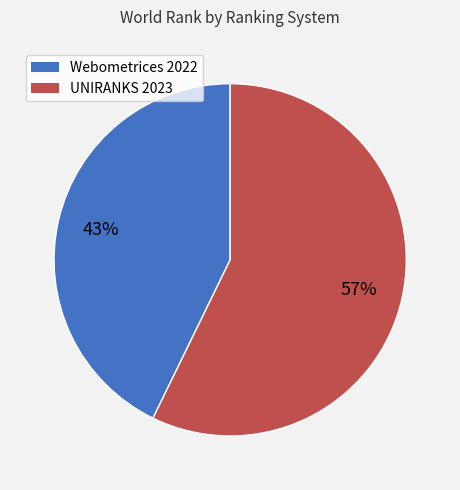

True or false: UNIRANKS 2023 accounts for 57% of the total.

True